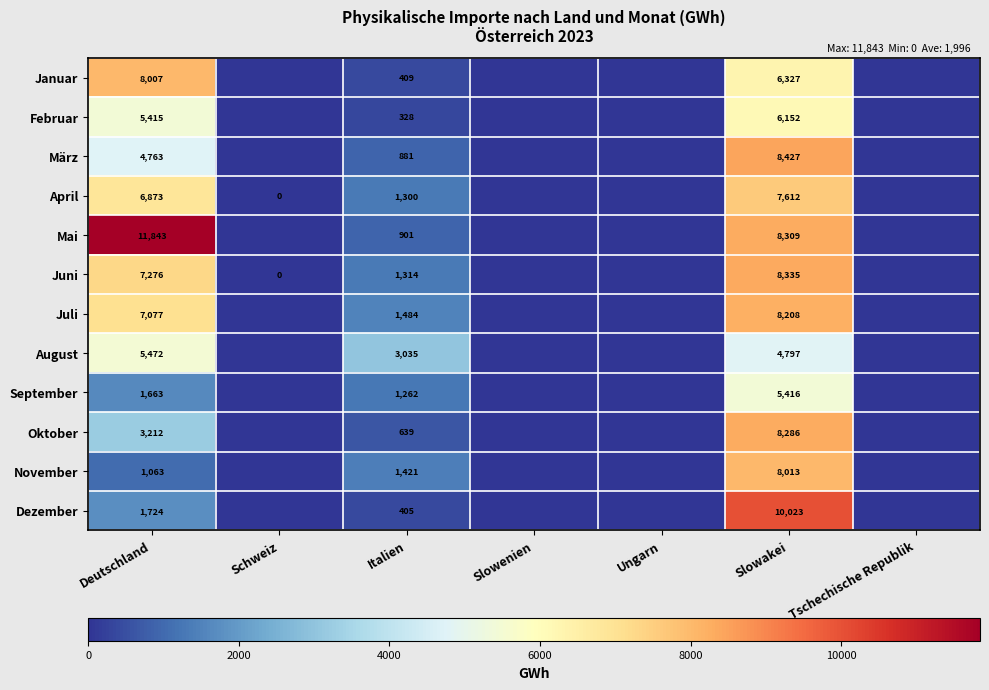

True or false: Januar has a value of 196 at Italien.

False